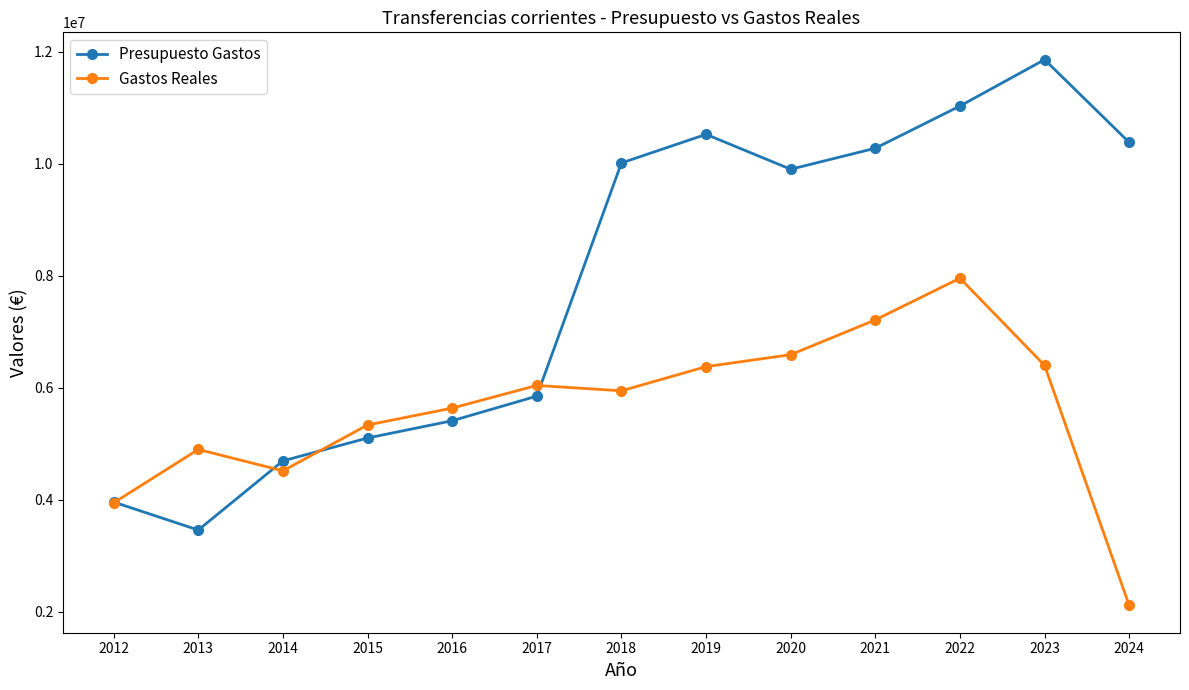

How many lines are shown in the chart?

2